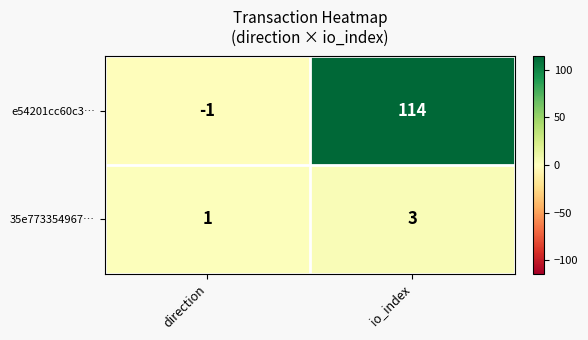

What is the total value across all series at io_index?

117